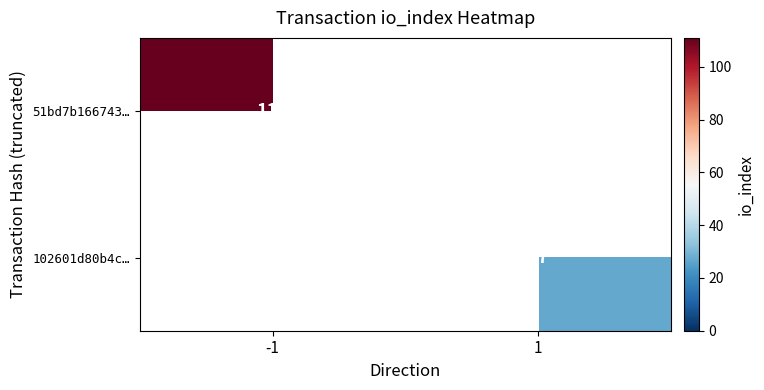

At which category does the chart reach its peak across all series?

-1